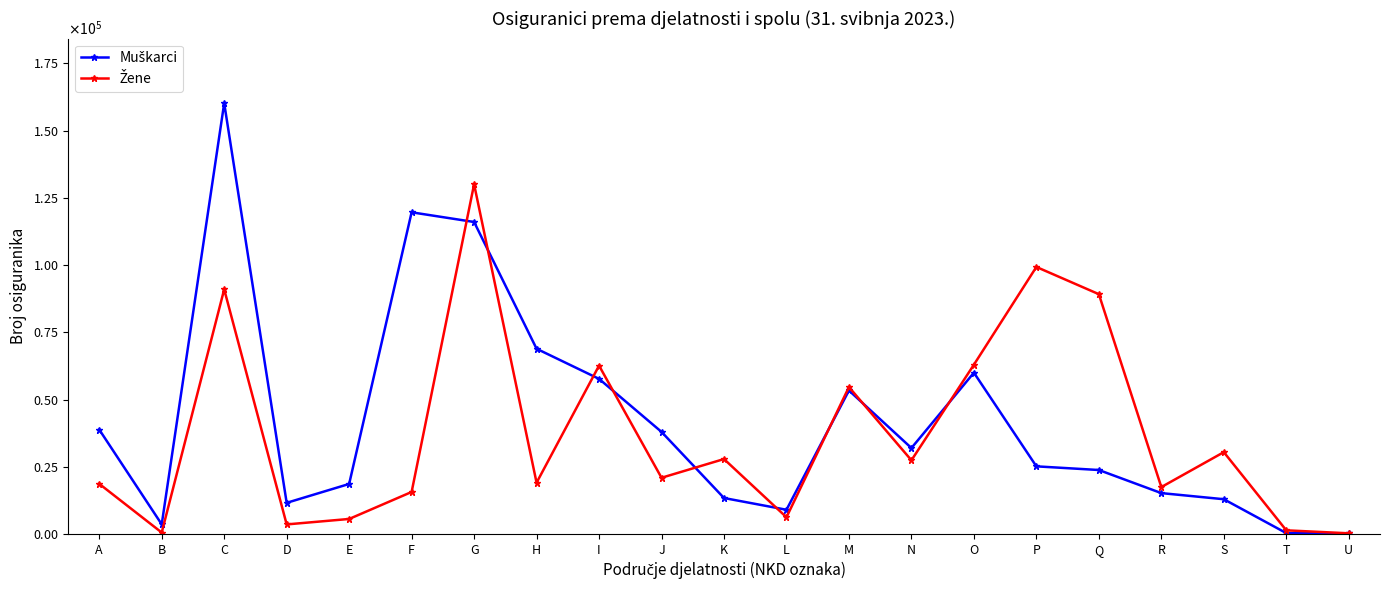

What is the average value of the Žene series?

37353